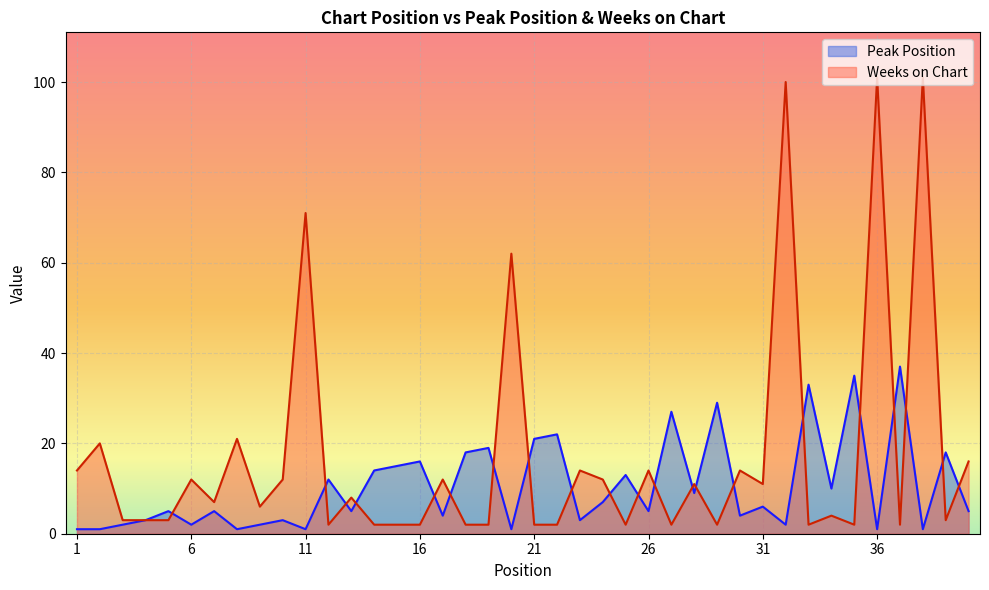

What is the average value of the Peak Position series?

10